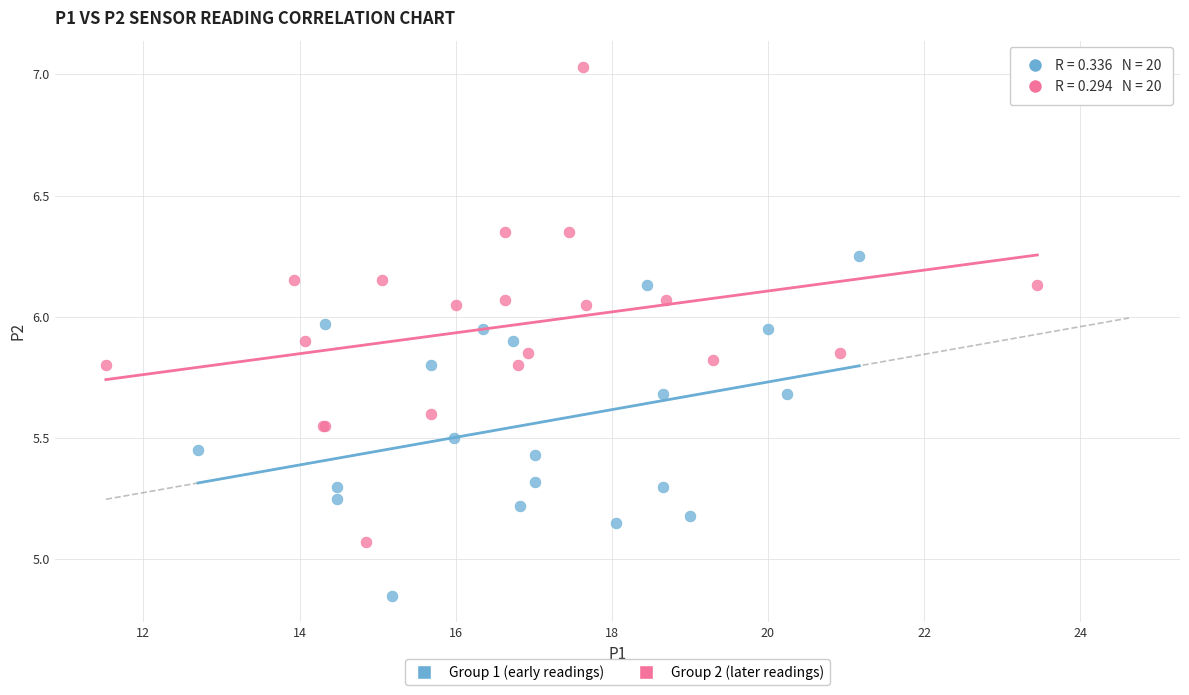

Which series contains the highest Y value?

Group 2 (later readings)